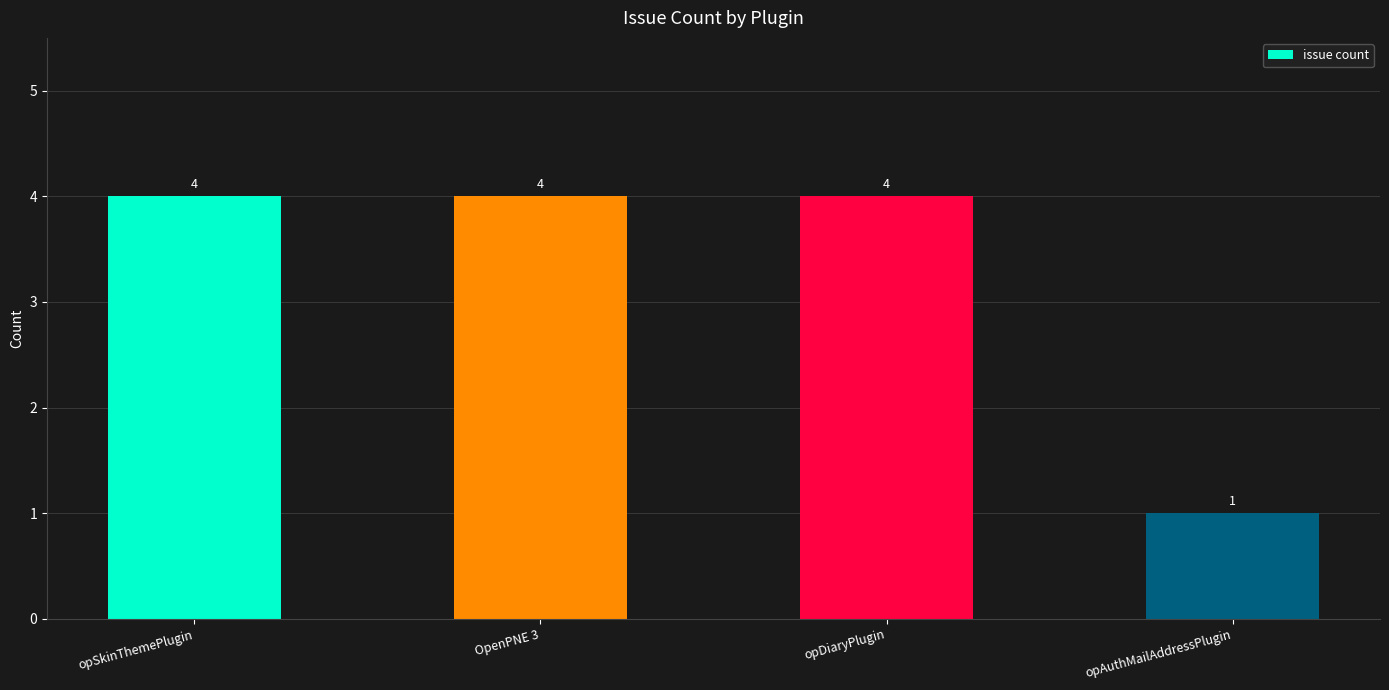

Which category has the lowest value across all series?

opAuthMailAddressPlugin